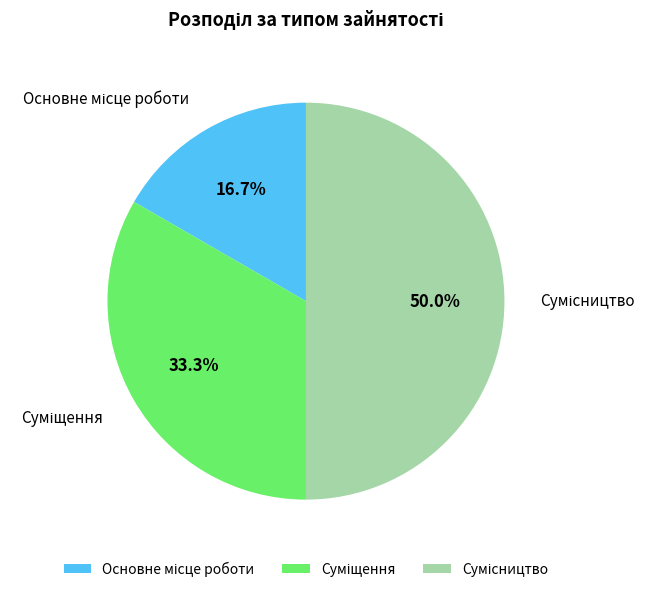

Does Сумісництво represent more than half of the total?

No